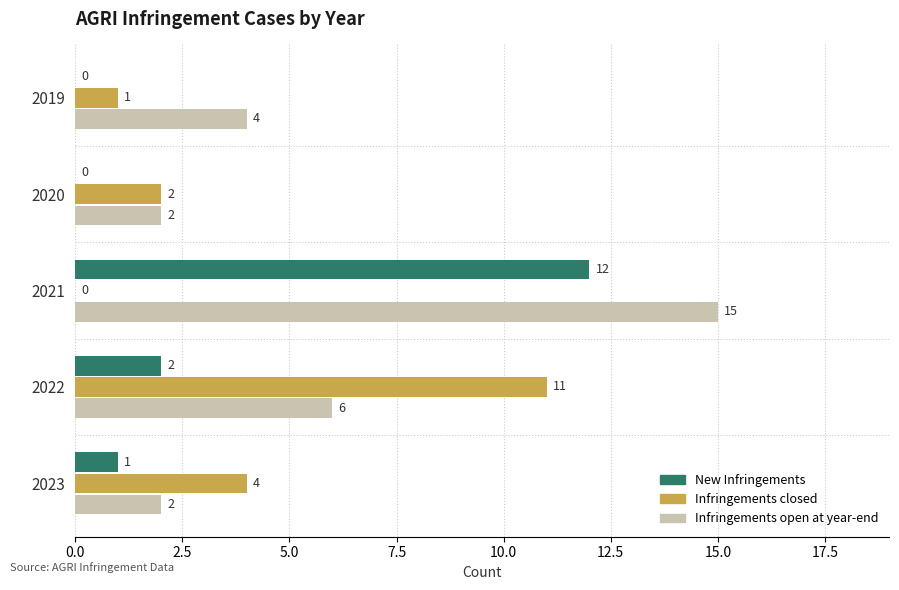

What is the maximum value for Infringements closed?

11